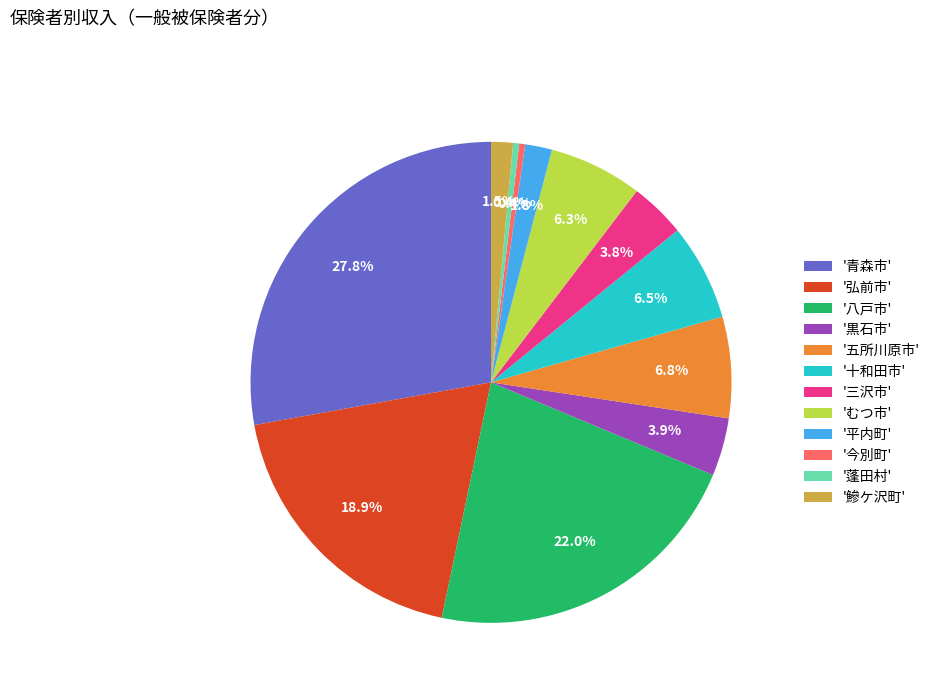

To the nearest percent, what is the average slice percentage?

8%